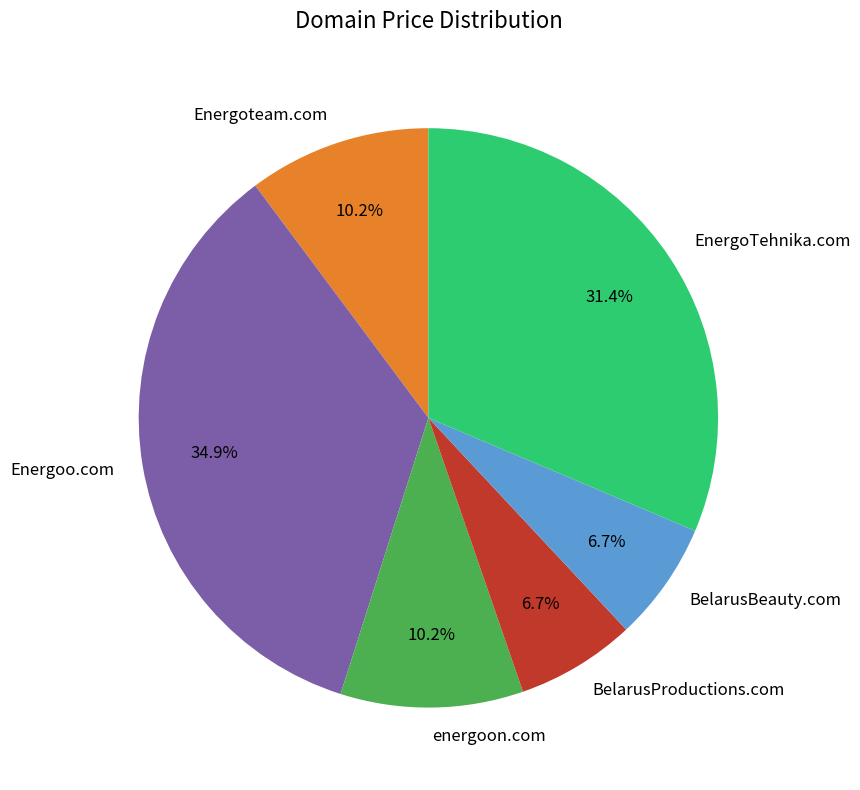

Between Energoo.com and BelarusProductions.com, which is larger?

Energoo.com